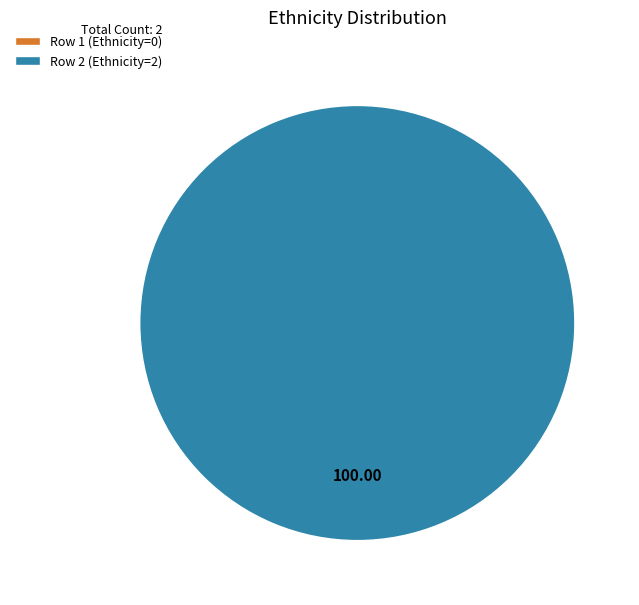

Rank the categories by value from lowest to highest.

1, 2